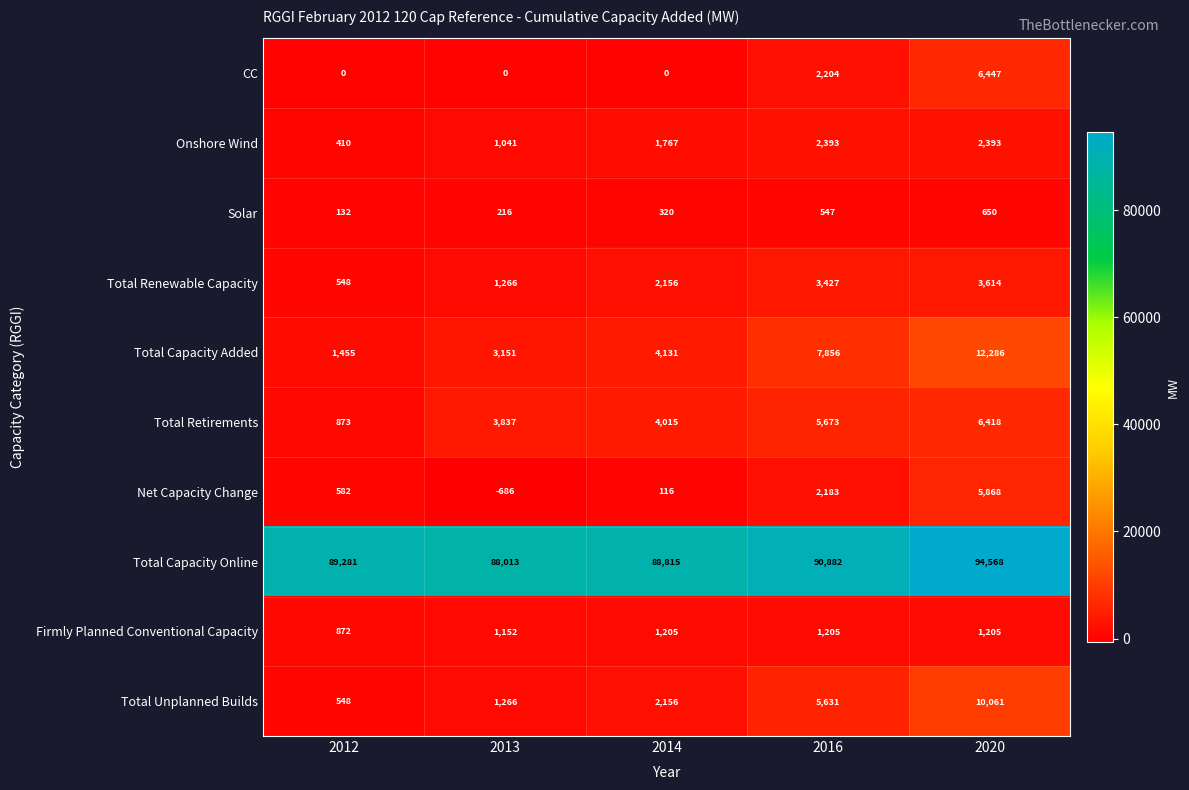

What is the maximum value for Total Retirements?

6418